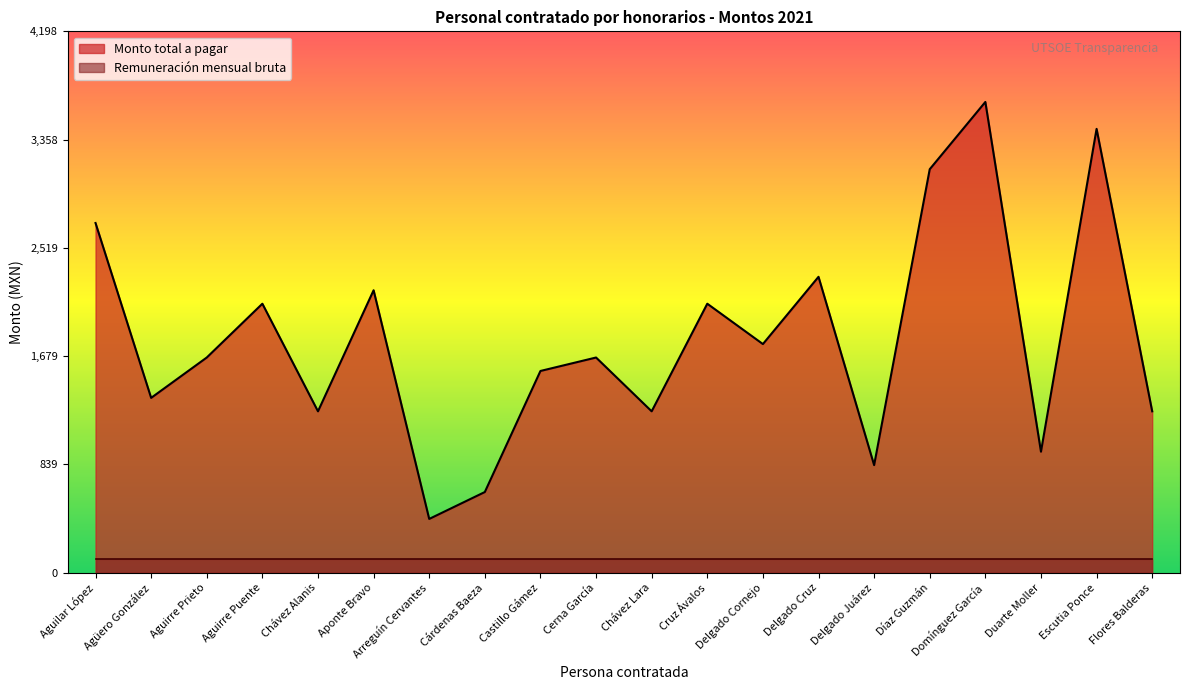

What is the greatest value displayed?

3650.8